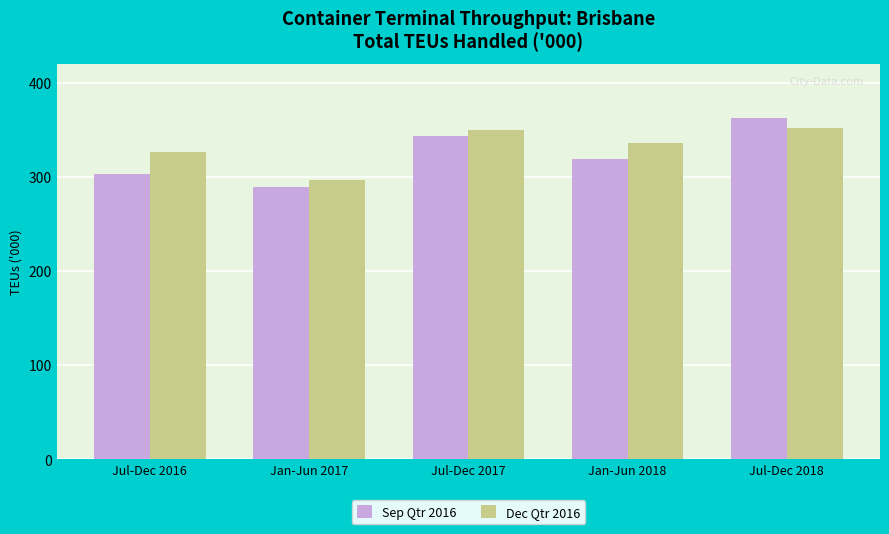

What value does the Dec Qtr 2016 series have at Jul-Dec 2017?

349.3